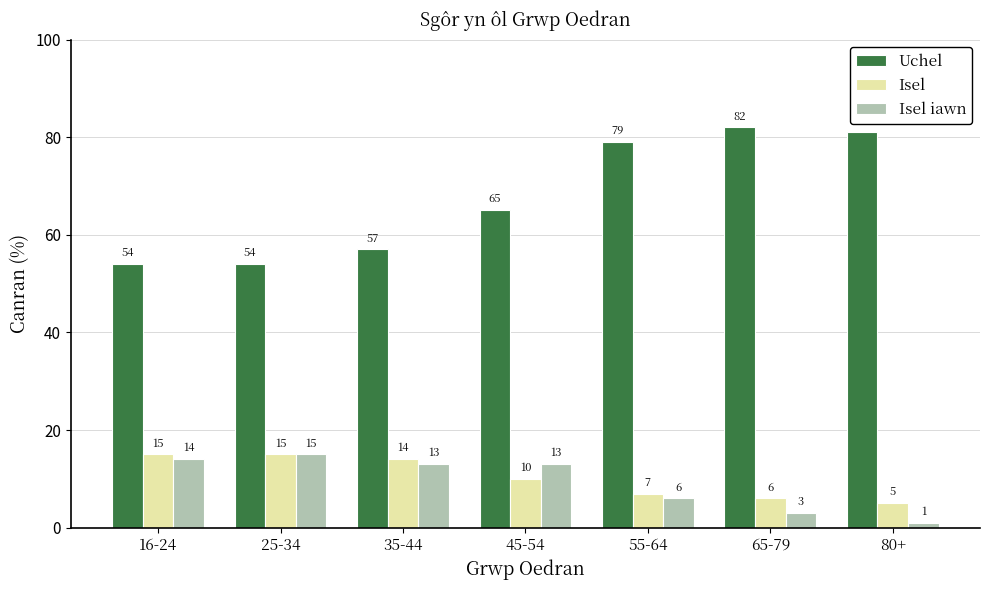

Is the value of Isel at 65-79 greater than the value of Isel iawn at 80+?

Yes